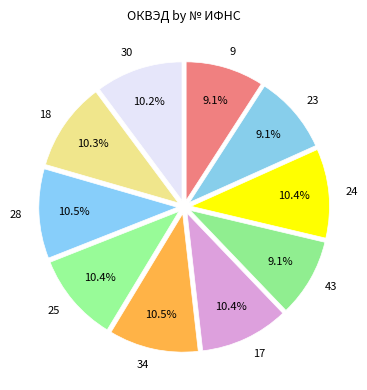

What is the ratio of the value at 28 to the value at 30?

1.0